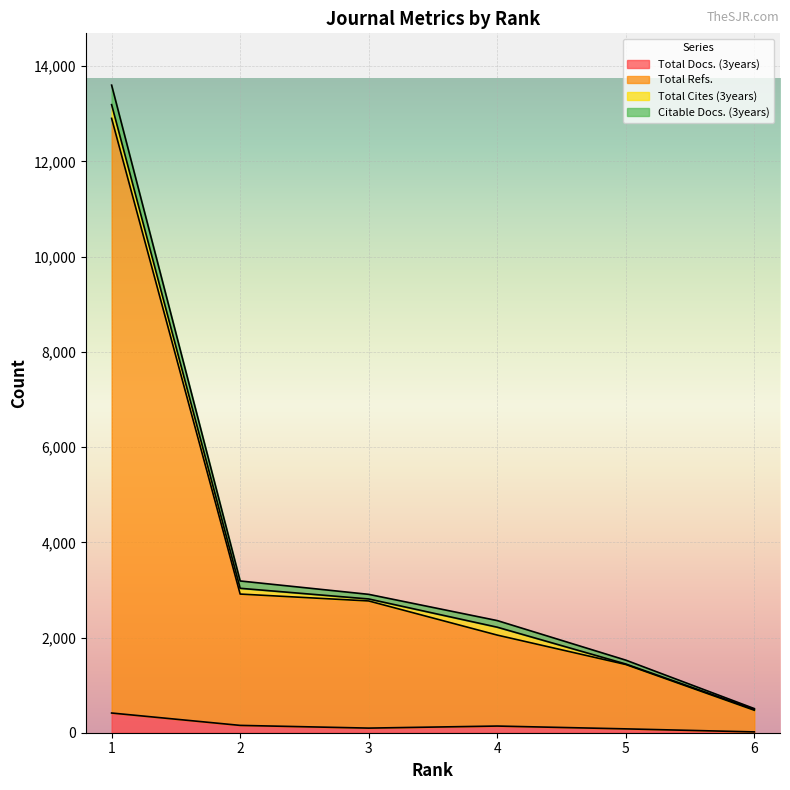

Is the value of Total Refs. at 3 greater than the value of Total Docs. (3years) at 1?

Yes